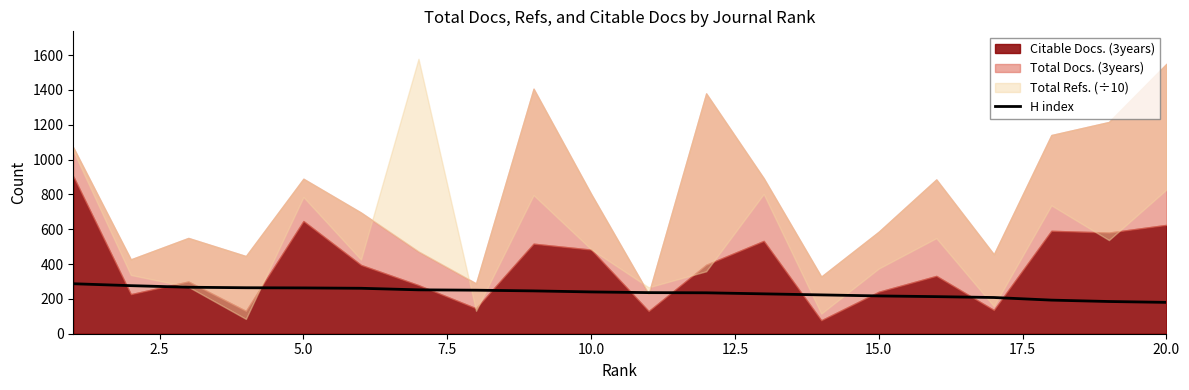

Reading left to right, extract all data points from this chart.

287	276	267	264	263	261	252	250	246	240	236	235	229	223	217	213	208	193	185	180